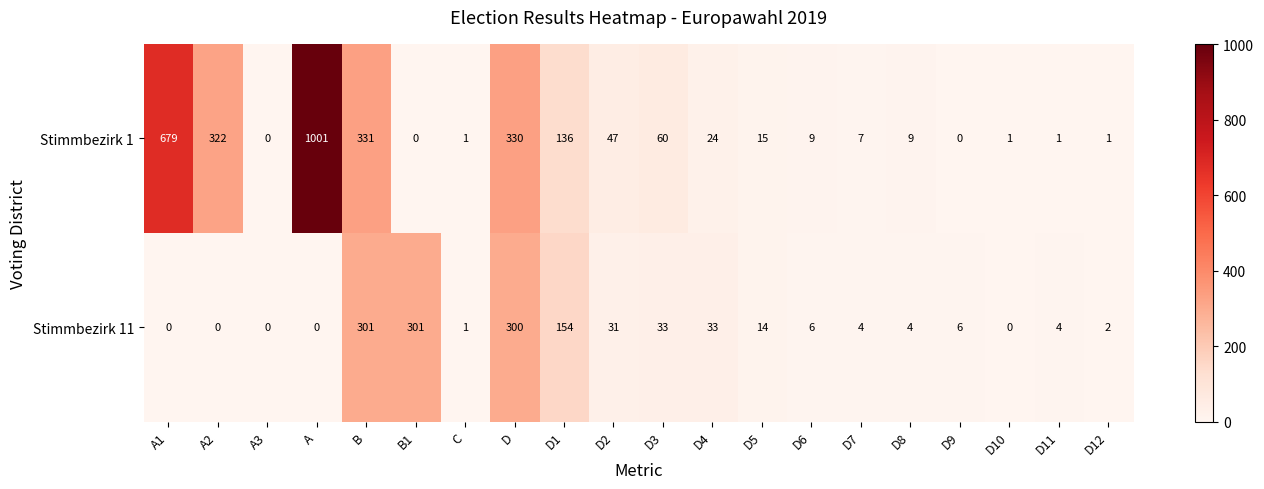

At how many categories does at least one series exceed 650?

2